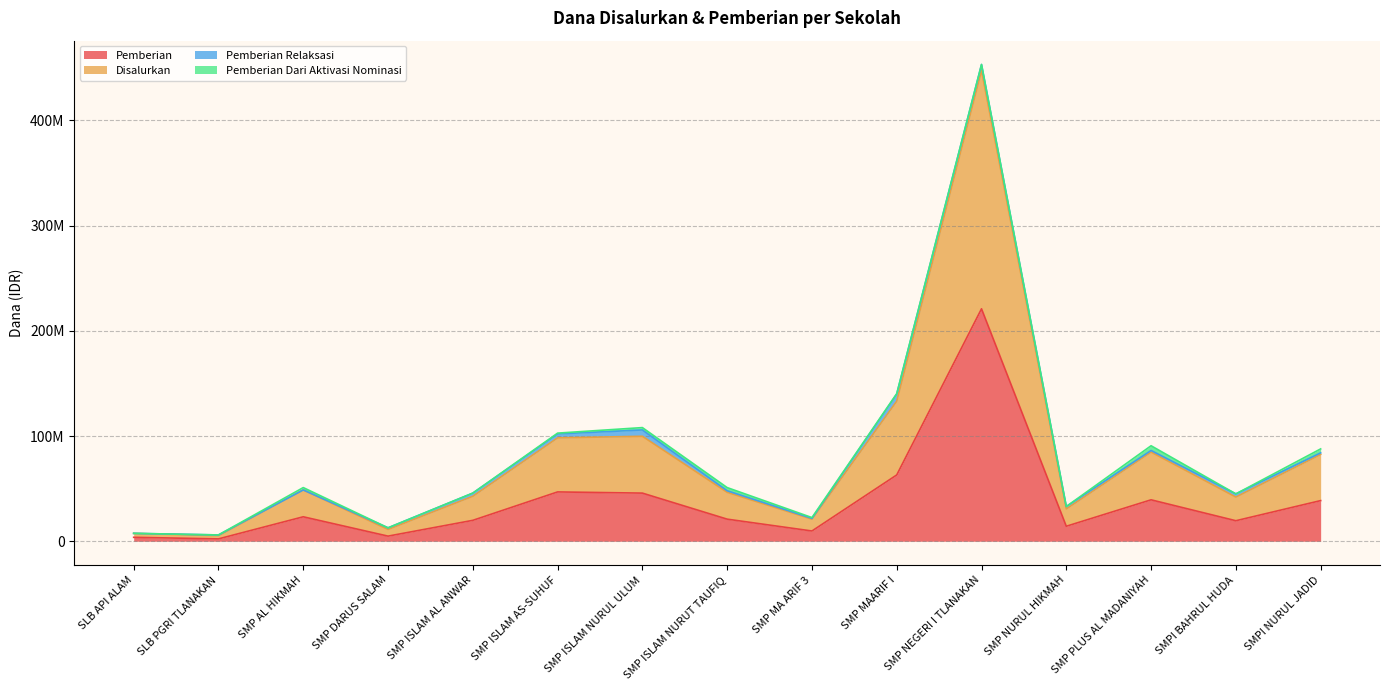

Where is the first local maximum for Disalurkan?

SMP AL HIKMAH